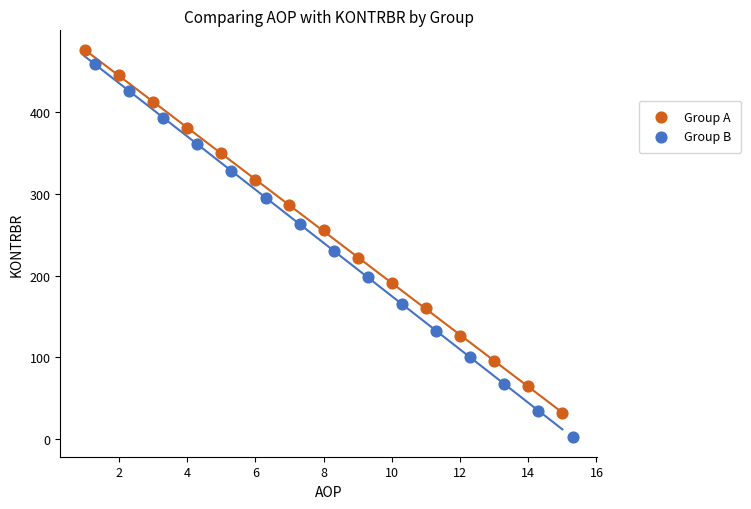

Which series has the largest Y range (max minus min)?

Group B